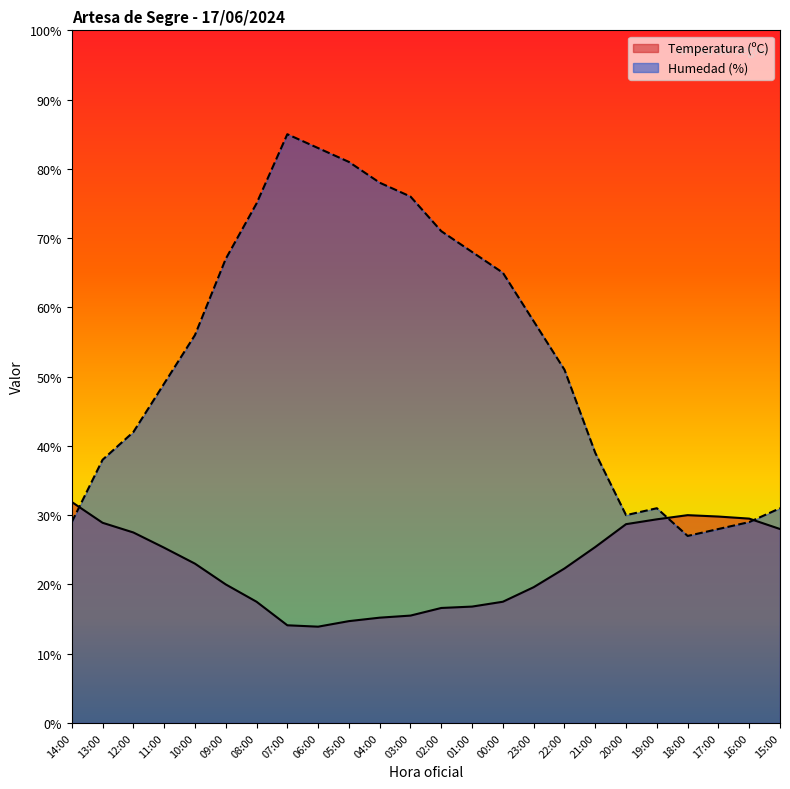

The value of Humedad (%) at 10:00 is 75.5. True or false?

False